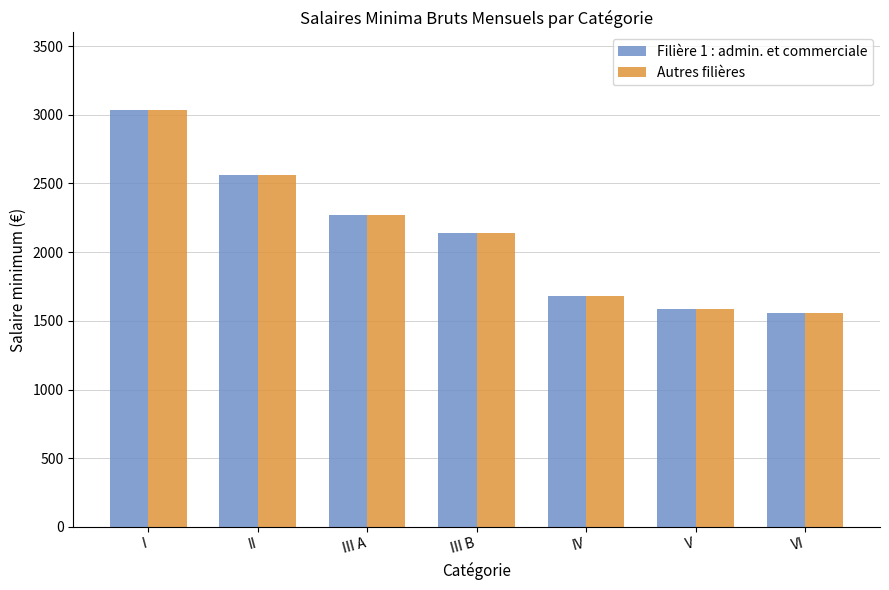

What is the difference between the second highest and minimum values in the Filière 1 : admin. et commerciale series?

1010.4